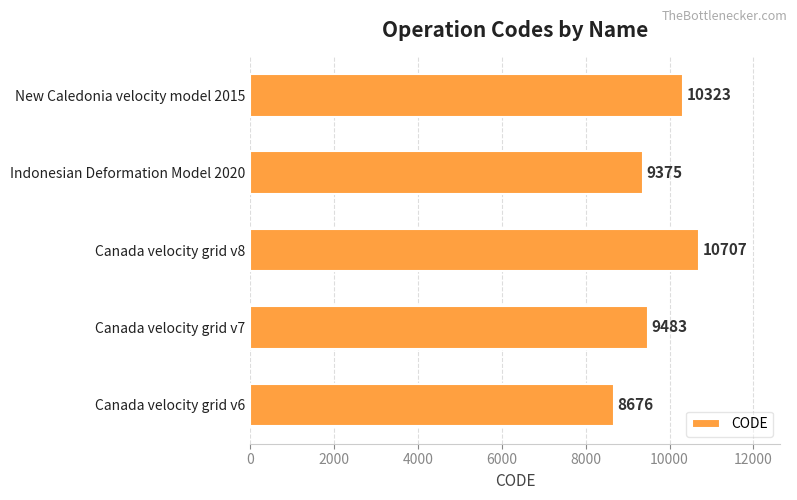

Reading bottom to top, what are all the values shown in this chart?

Canada velocity grid v6=8676	Canada velocity grid v7=9483	Canada velocity grid v8=10707	Indonesian Deformation Model 2020=9375	New Caledonia velocity model 2015=10323